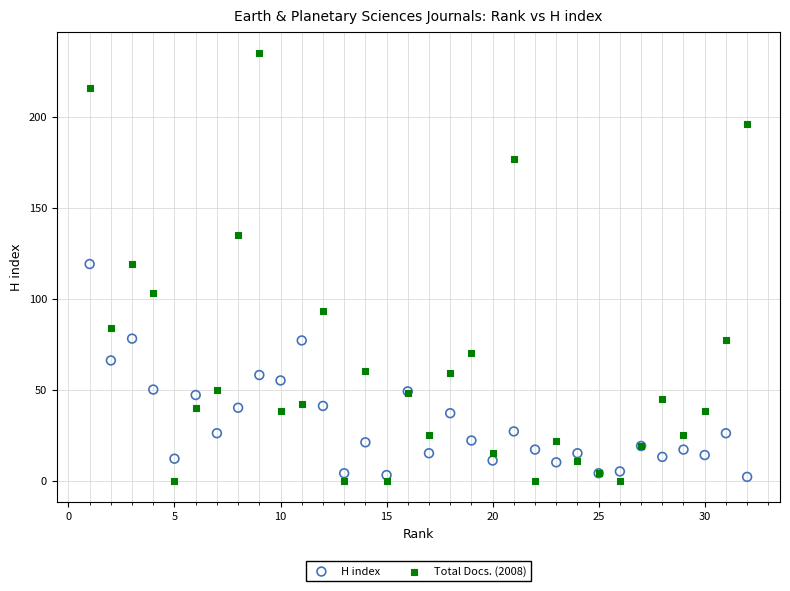

What is the X range (max minus min) for the scatter plot?

31